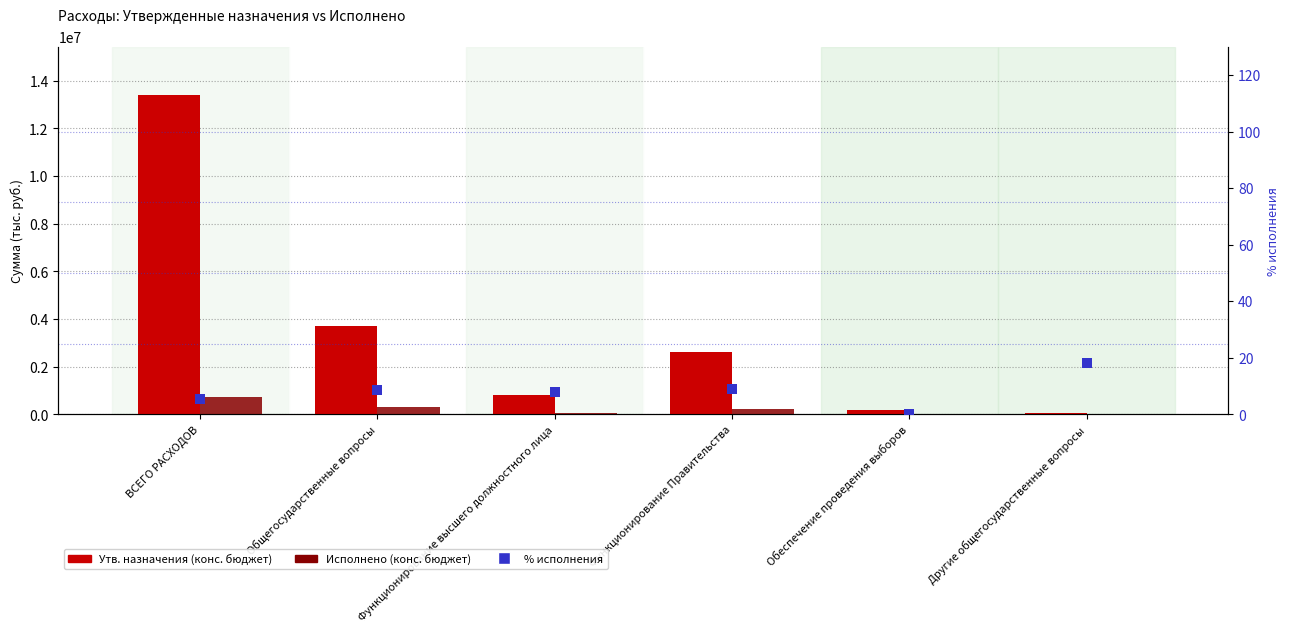

Which series has the widest spread of Y values?

Утв. назначения (конс. бюджет)